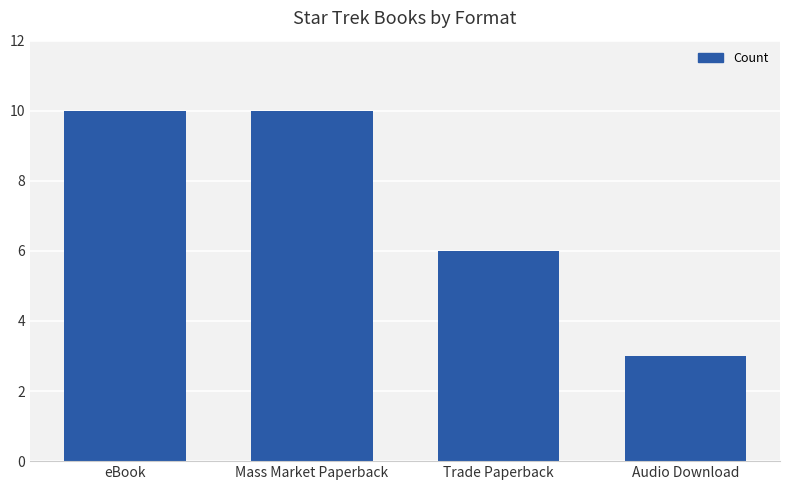

What is the average value?

7